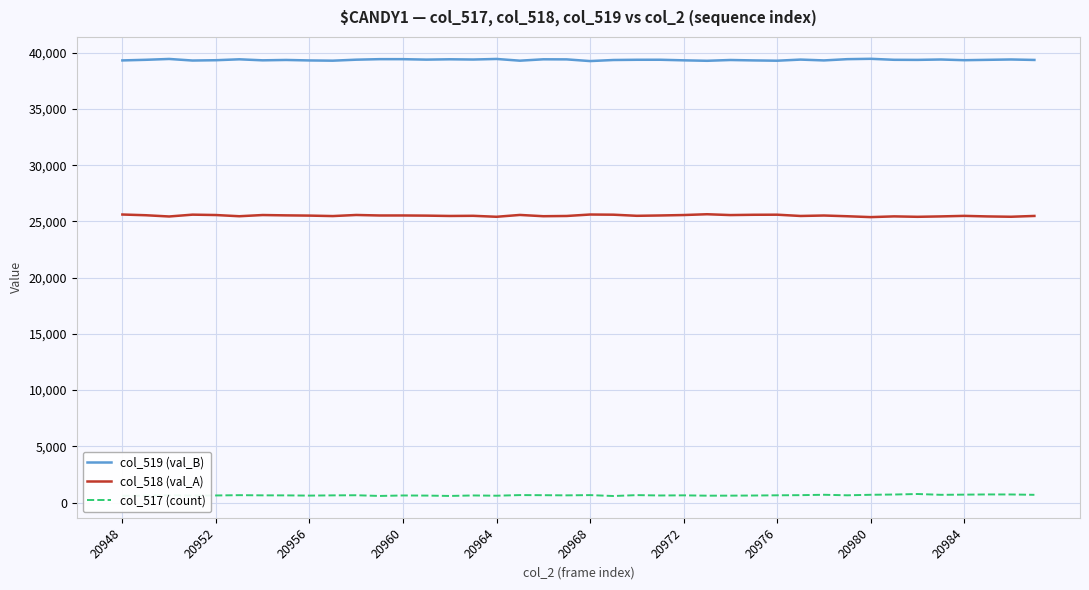

What is the greatest value displayed?

39459